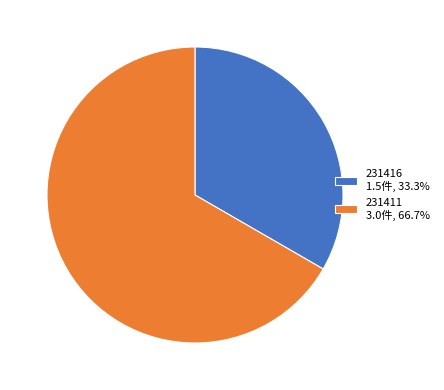

Is 231411 3.0件, 66.7% the majority of the pie?

Yes